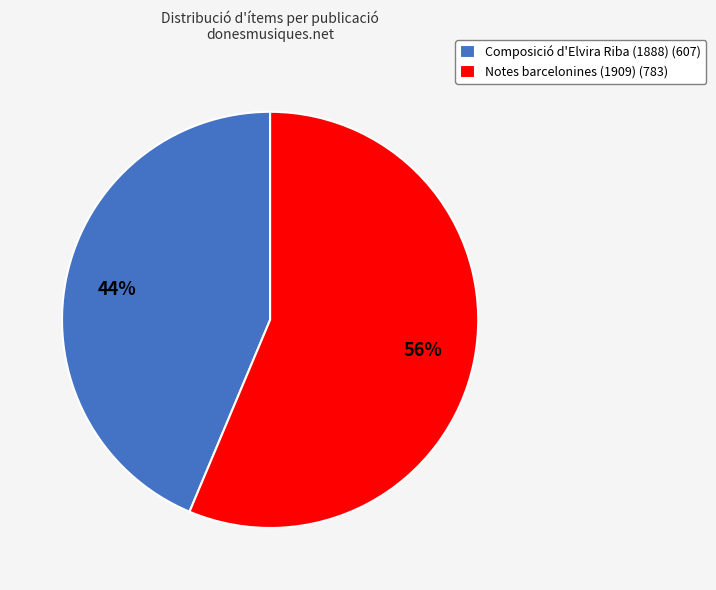

To the nearest percent, what portion does Notes barcelonines (1909) represent?

56%